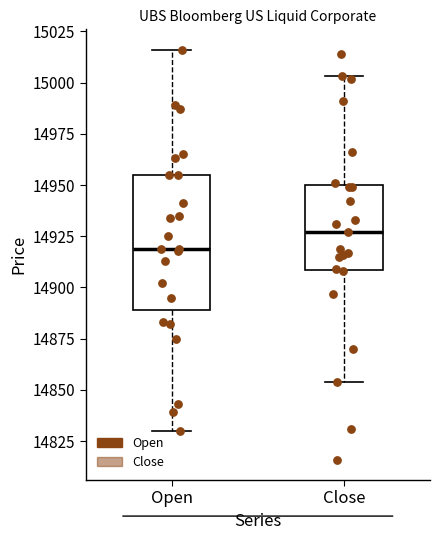

Which box has the highest median line?

Close